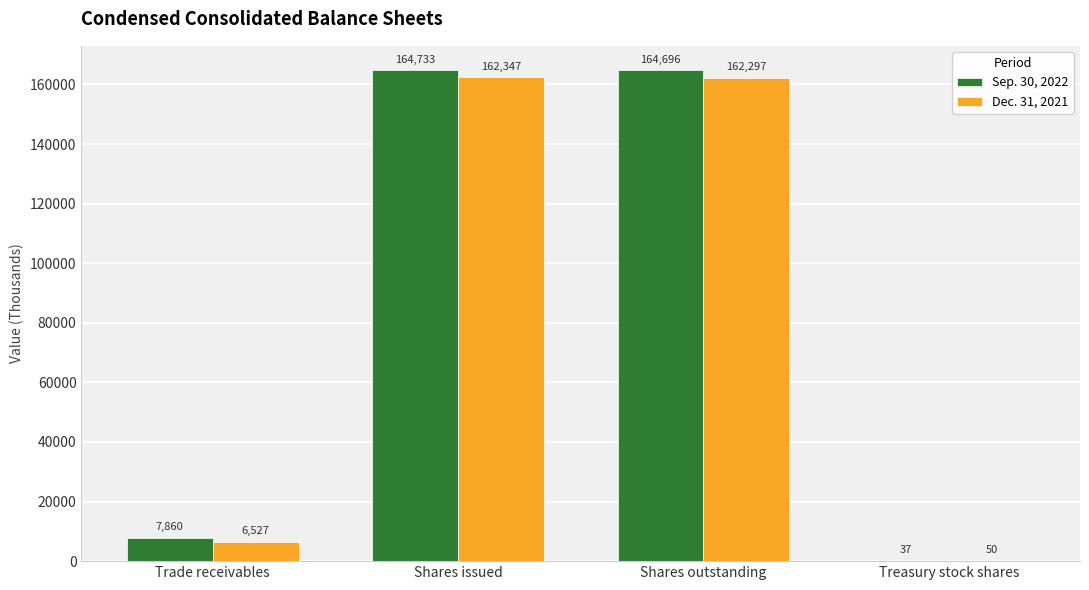

Does the chart contain stacked bars?

No